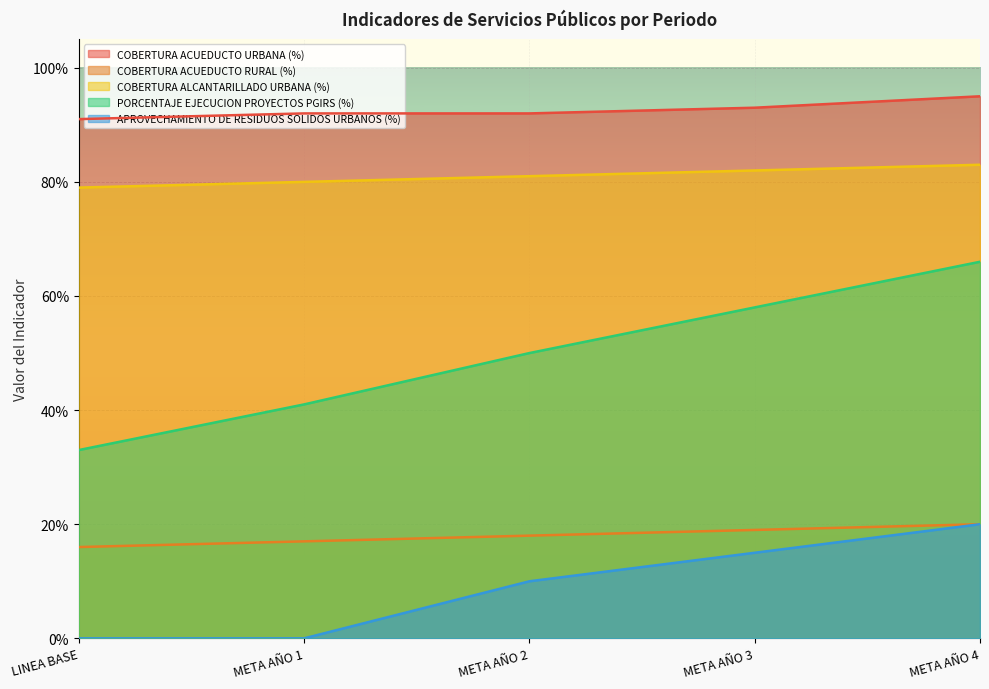

Reading left to right, list all the values displayed in this chart.

COBERTURA ACUEDUCTO URBANA (%): 0.9	0.9	0.9	0.9	0.9
COBERTURA ACUEDUCTO RURAL (%): 0.2	0.2	0.2	0.2	0.2
COBERTURA ALCANTARILLADO URBANA (%): 0.8	0.8	0.8	0.8	0.8
PORCENTAJE EJECUCION PROYECTOS PGIRS (%): 0.3	0.4	0.5	0.6	0.7
APROVECHAMIENTO DE RESIDUOS SOLIDOS URBANOS (%): 0.0	0.0	0.1	0.1	0.2